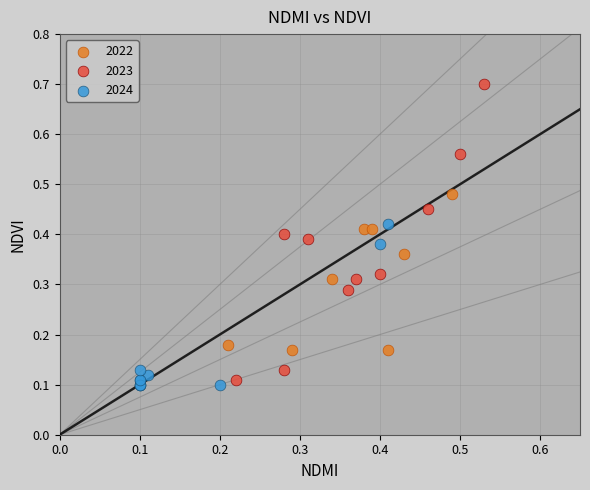

Which series contains the highest Y value?

2023